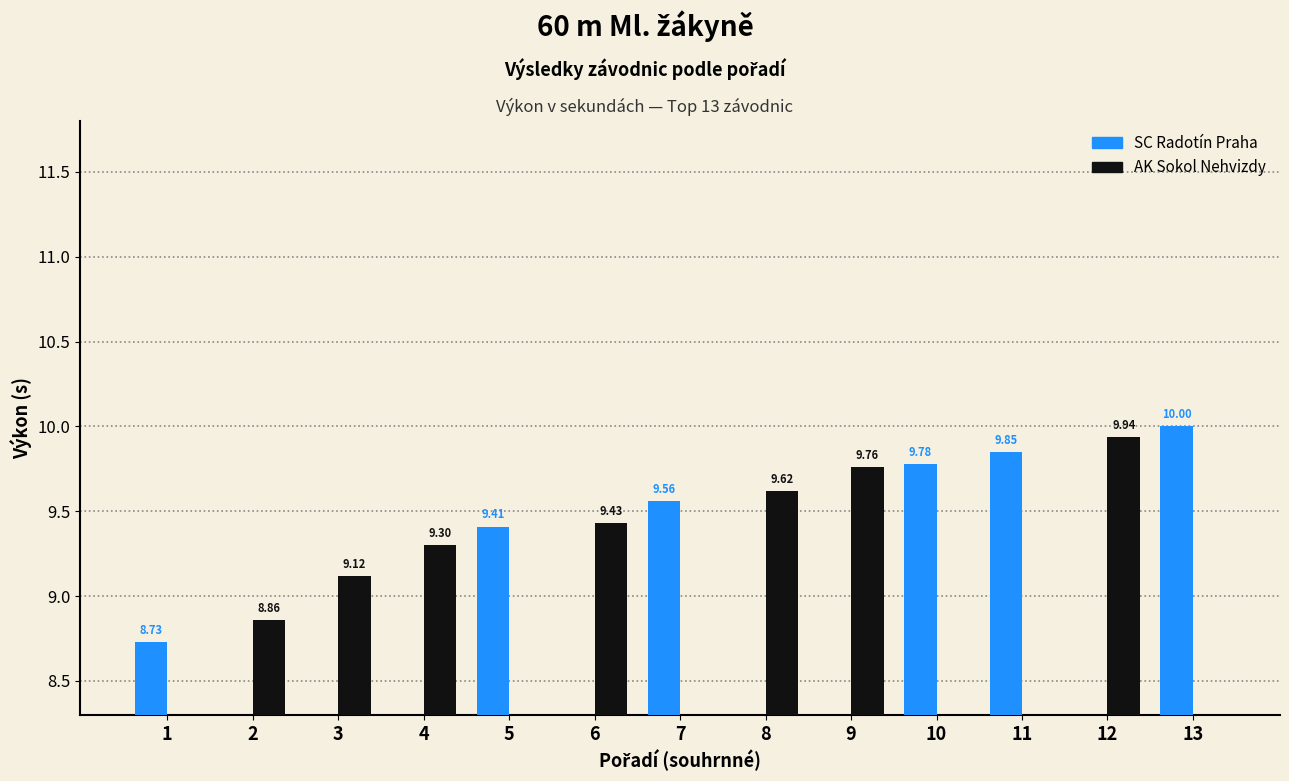

What is the maximum value for SC Radotín Praha?

10.0